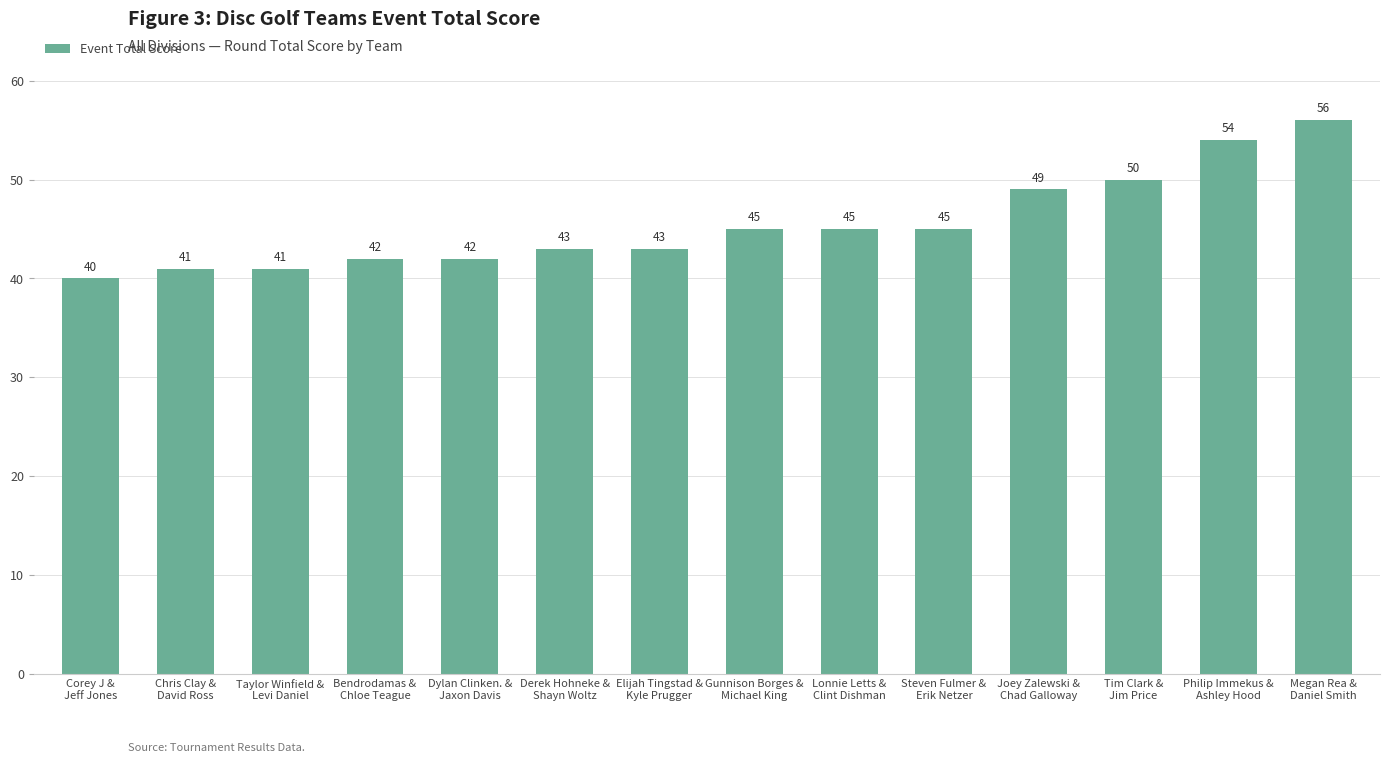

The value at Lonnie Letts &
Clint Dishman is 63. True or false?

False